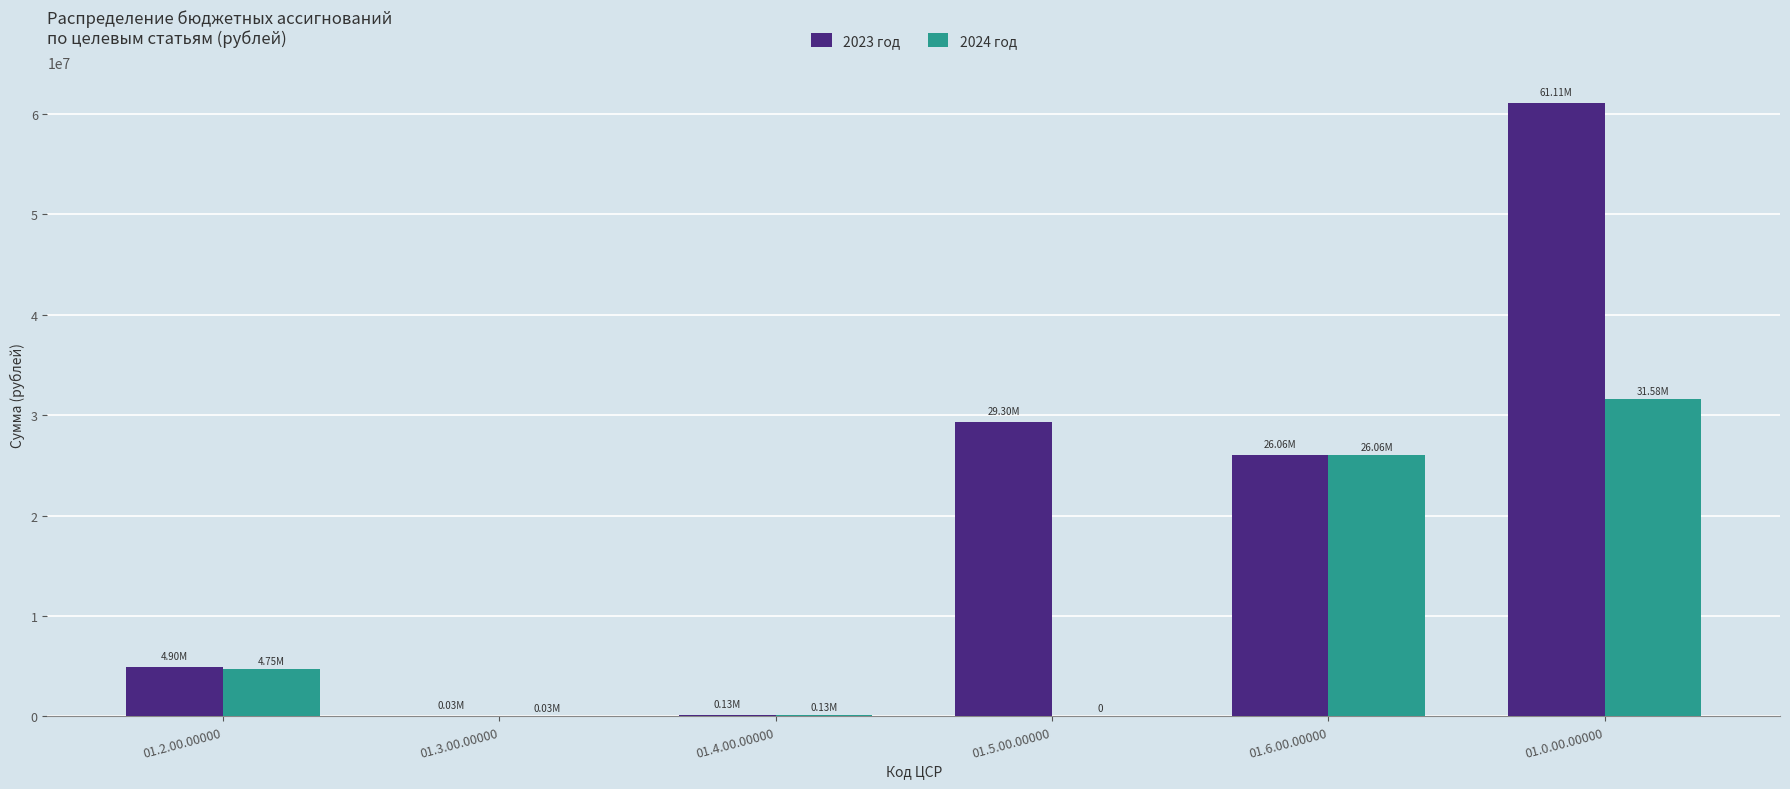

What is the sum of all 2024 год values?

62544259.1